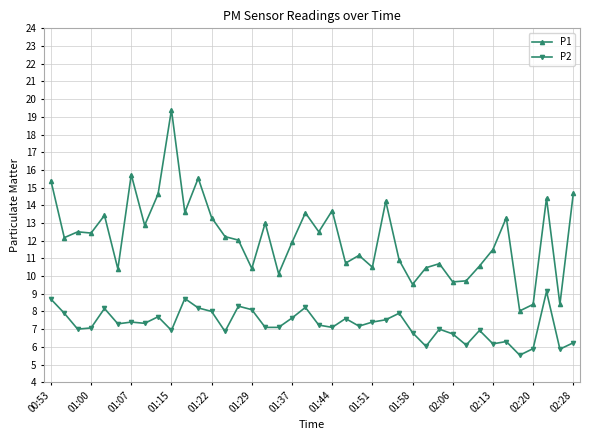

True or false: P1 and P2 intersect in this chart.

False